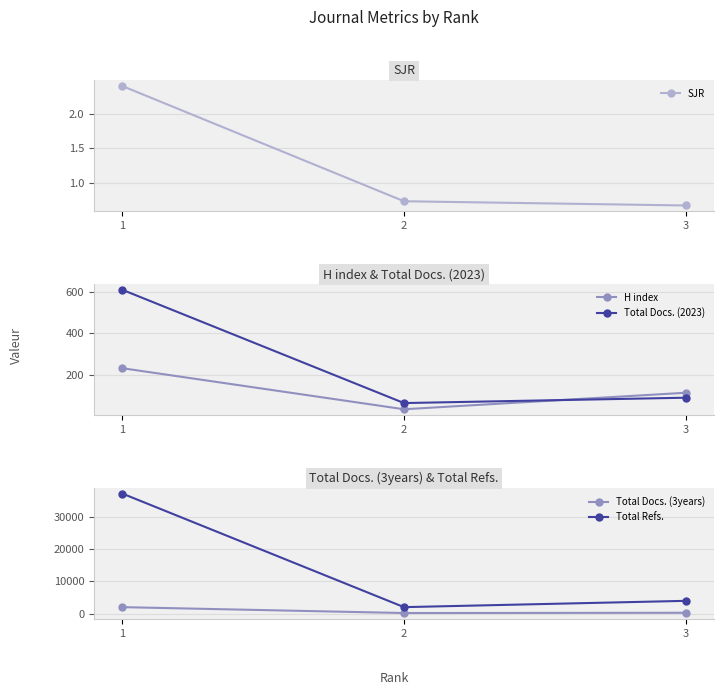

Which series changed the most between 2 and 3?

Total Refs.